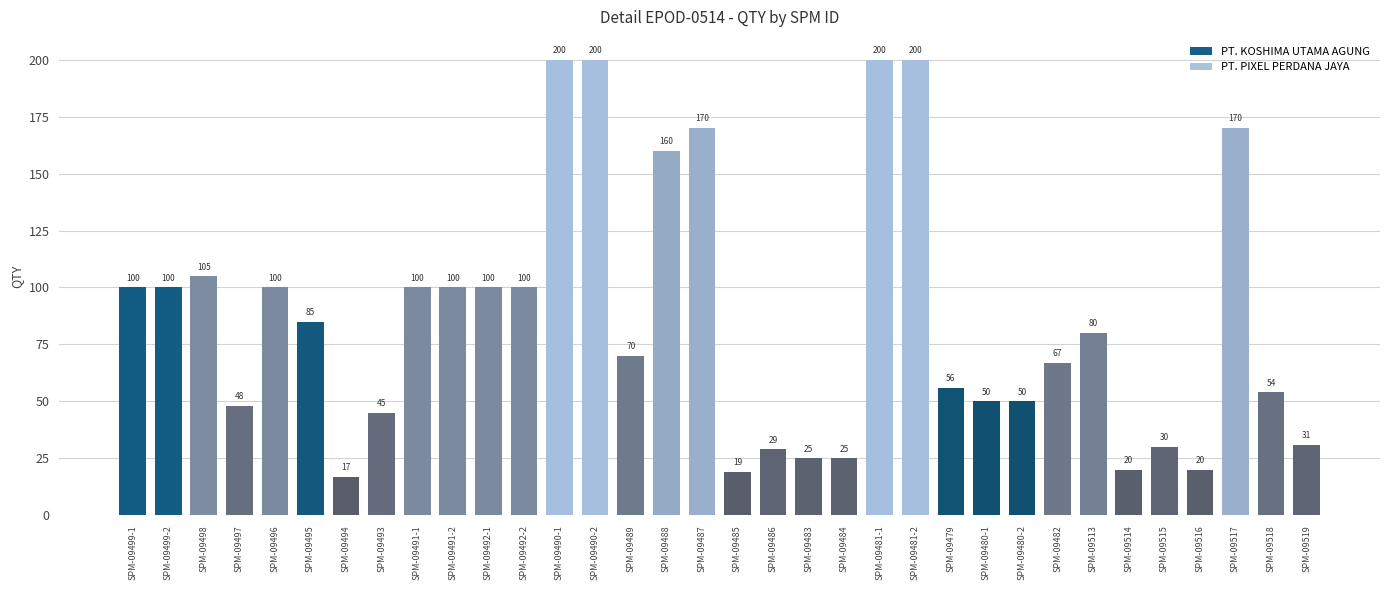

Are the bars grouped side by side (vs. stacked)?

No